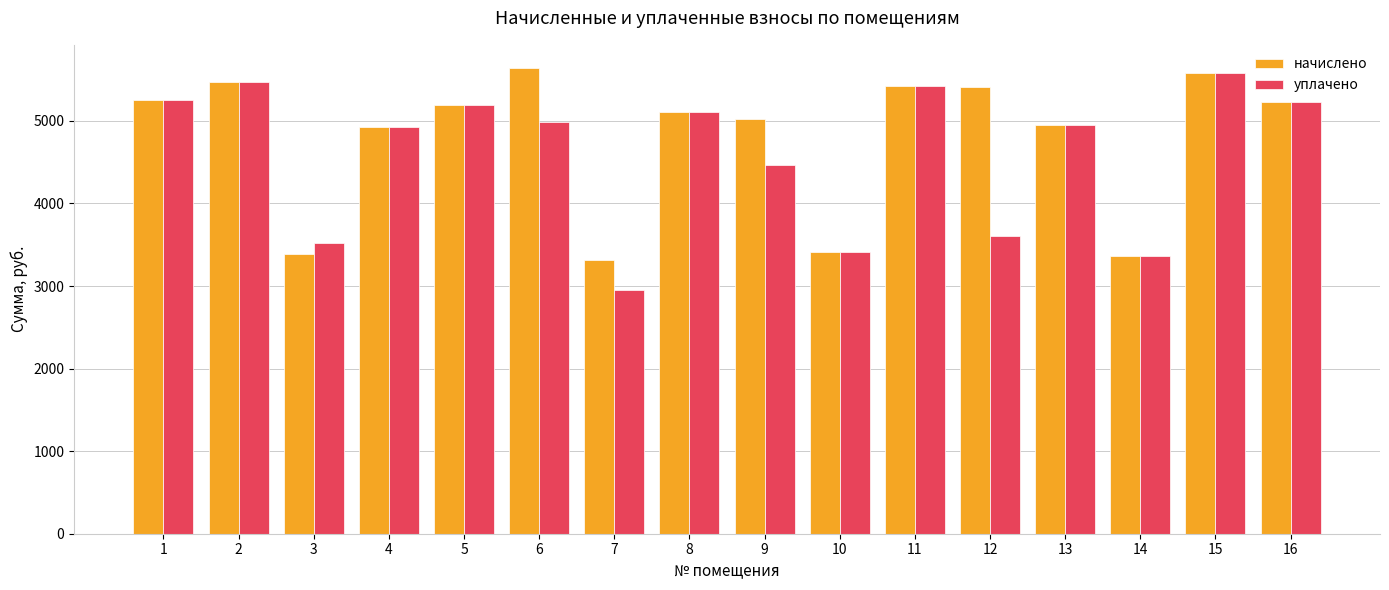

What is the difference between the maximum and minimum values in the начислено series?

2322.5